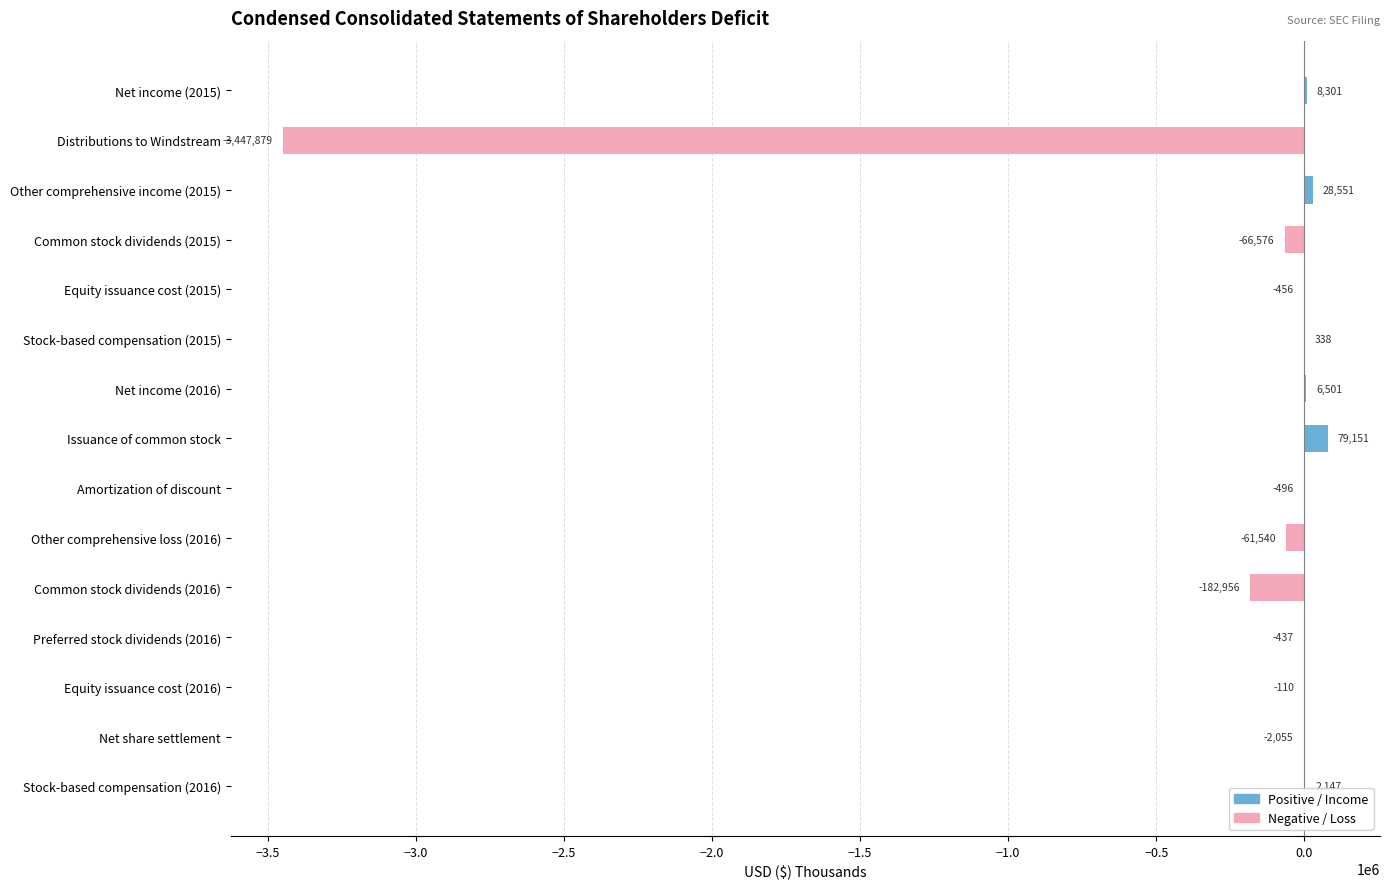

What is the difference between the maximum and minimum values in the Negative / Loss series?

3447879